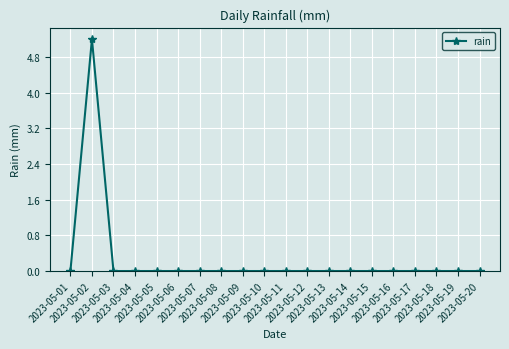

How many lines are shown in the chart?

1